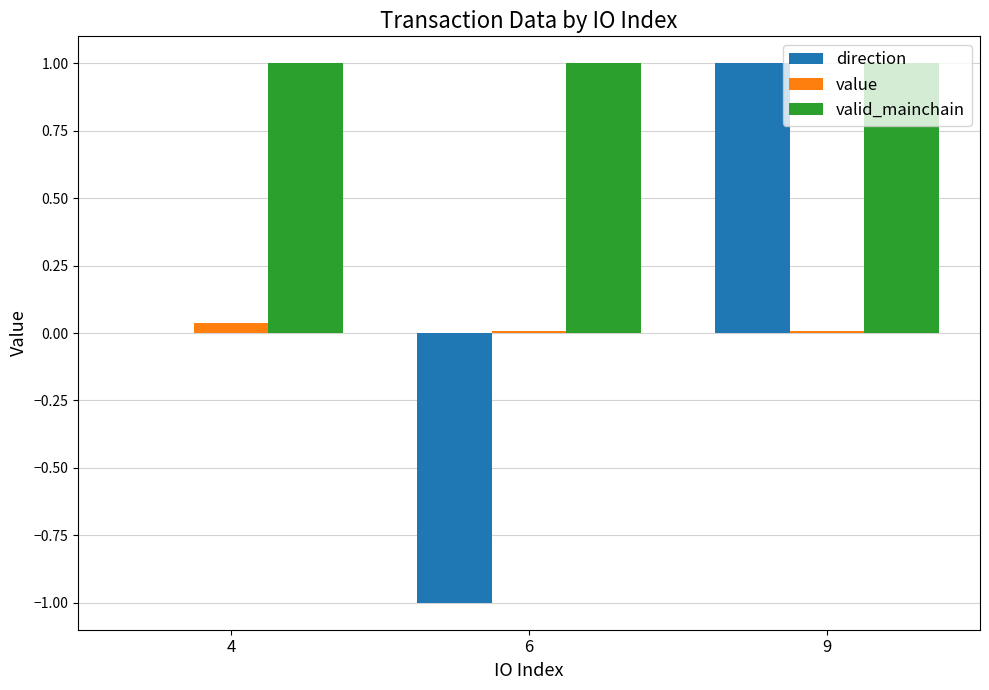

At which category is the sum across all series the highest?

9